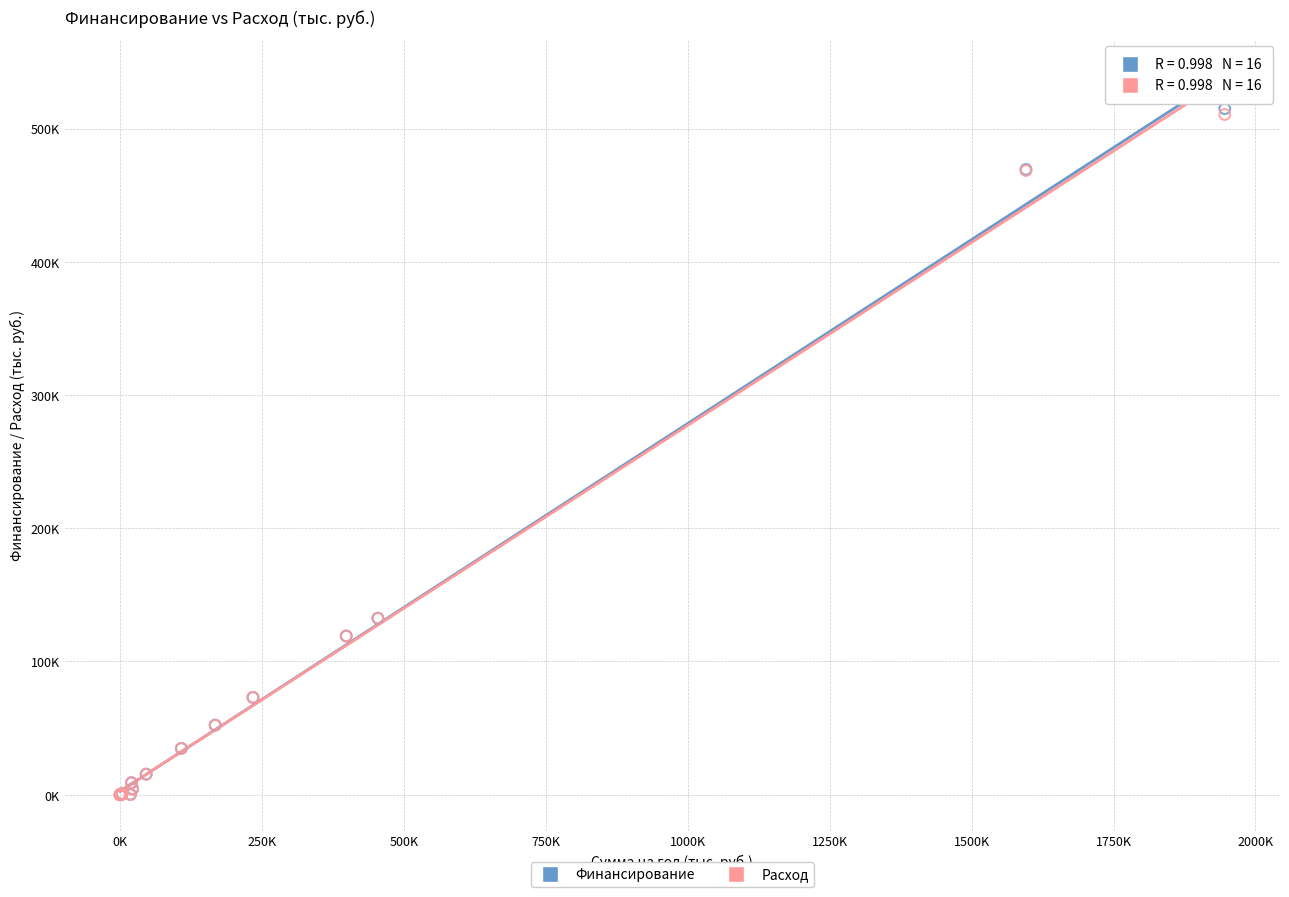

What are all the series names shown in the legend?

Финансирование, Расход